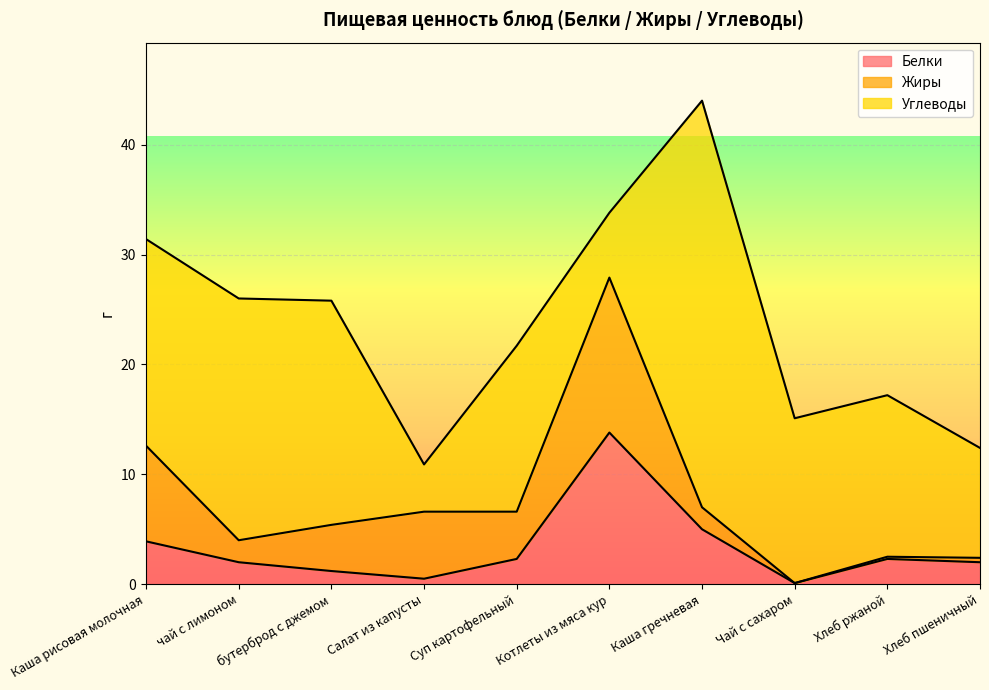

What is the label of the 10th point from the left?

Хлеб пшеничный